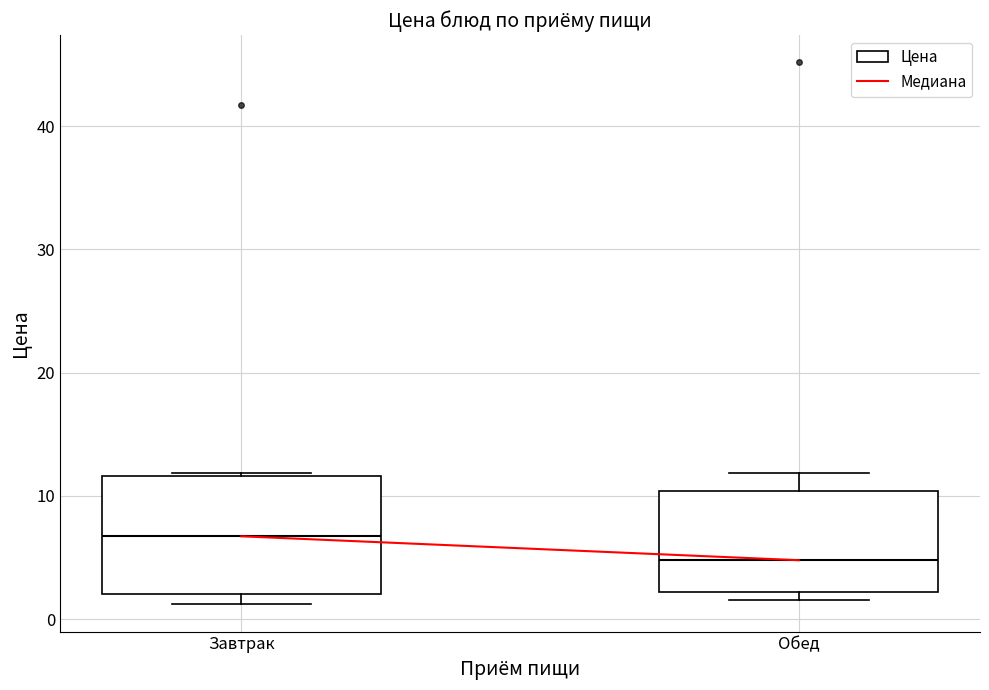

Reading left to right, transcribe this box plot: for each box, give where its median line is, the range the box spans, and where its two whiskers end, as read against the y-axis. The values are not printed on the chart, so give them approximately, as read against the axis.

Завтрак: median 7, box 2 to 12, whiskers 1 to 12 (just above the box's upper edge)
Обед: median 5, box 2 to 10, whiskers 2 (just below the box's lower edge) to 12